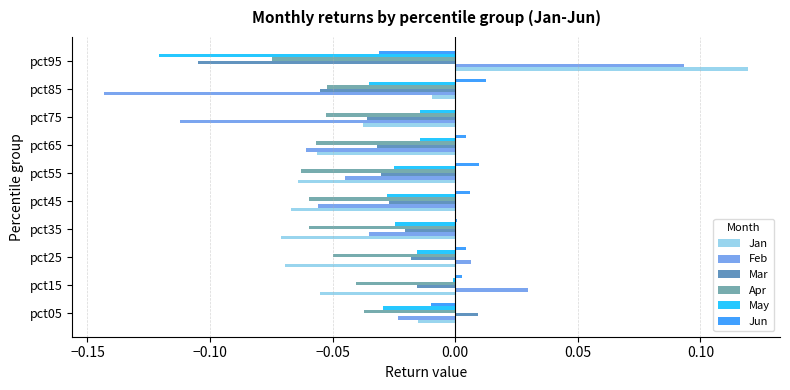

Which series changed the most between pct65 and pct75?

Feb